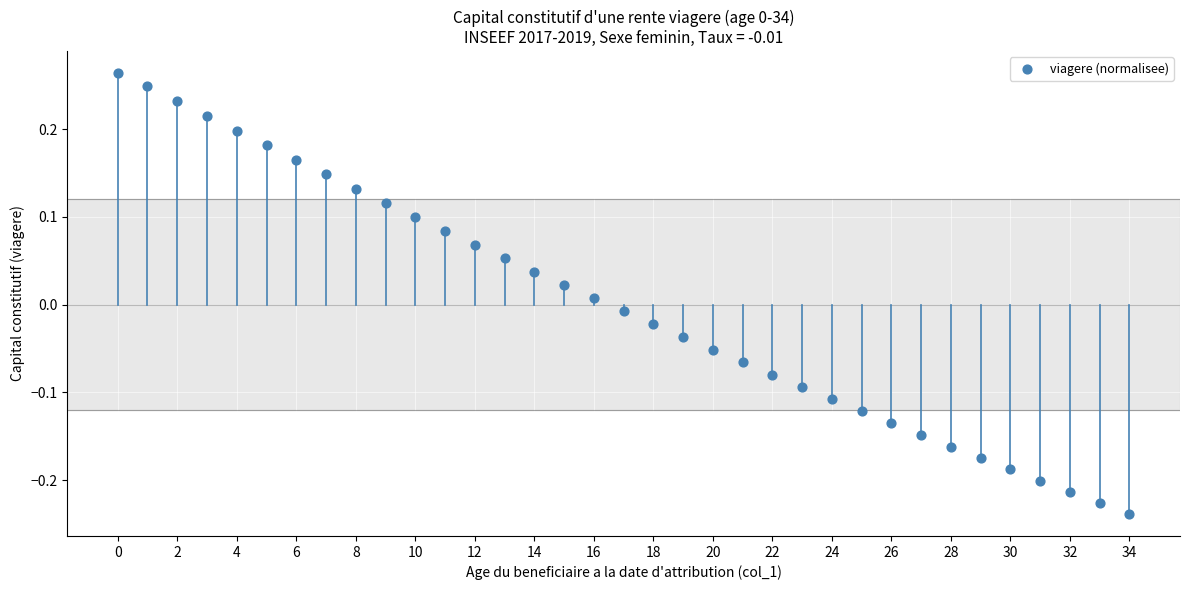

What is the range of Y values (max minus min)?

0.5